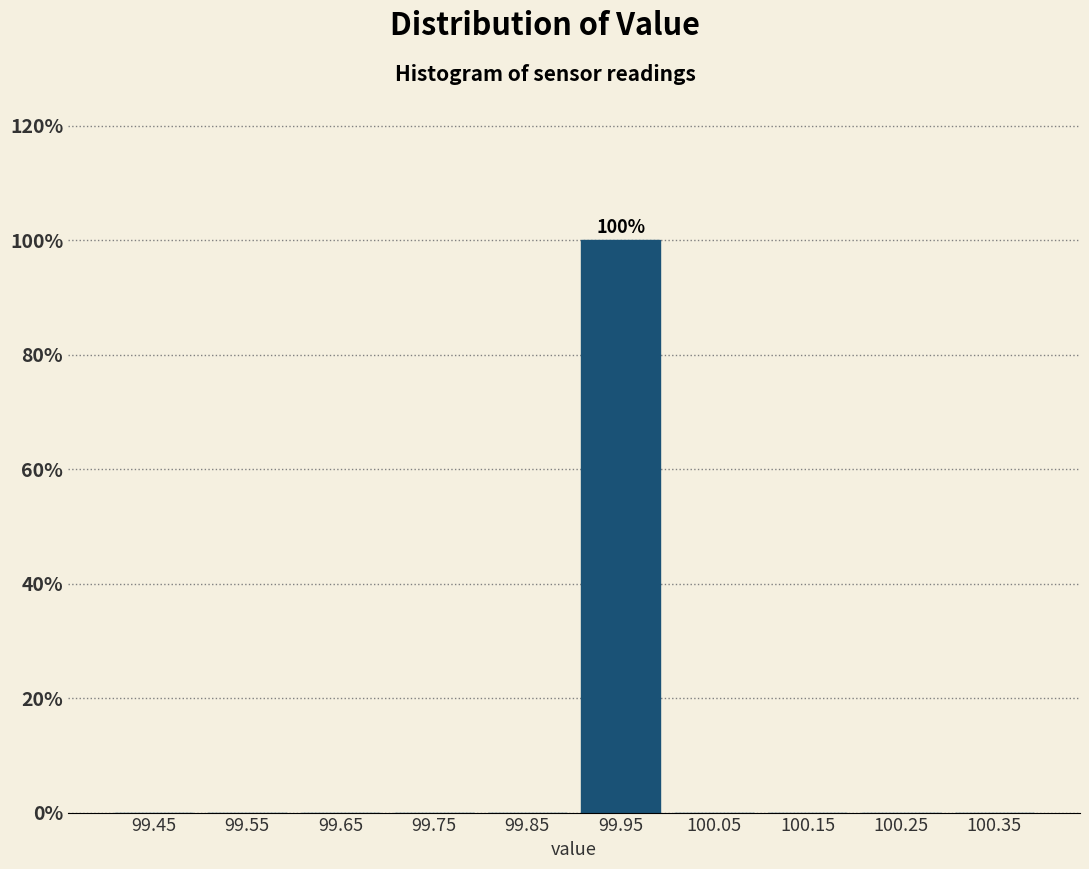

Which range on the x-axis has the tallest bar?

99.9 to 100.0